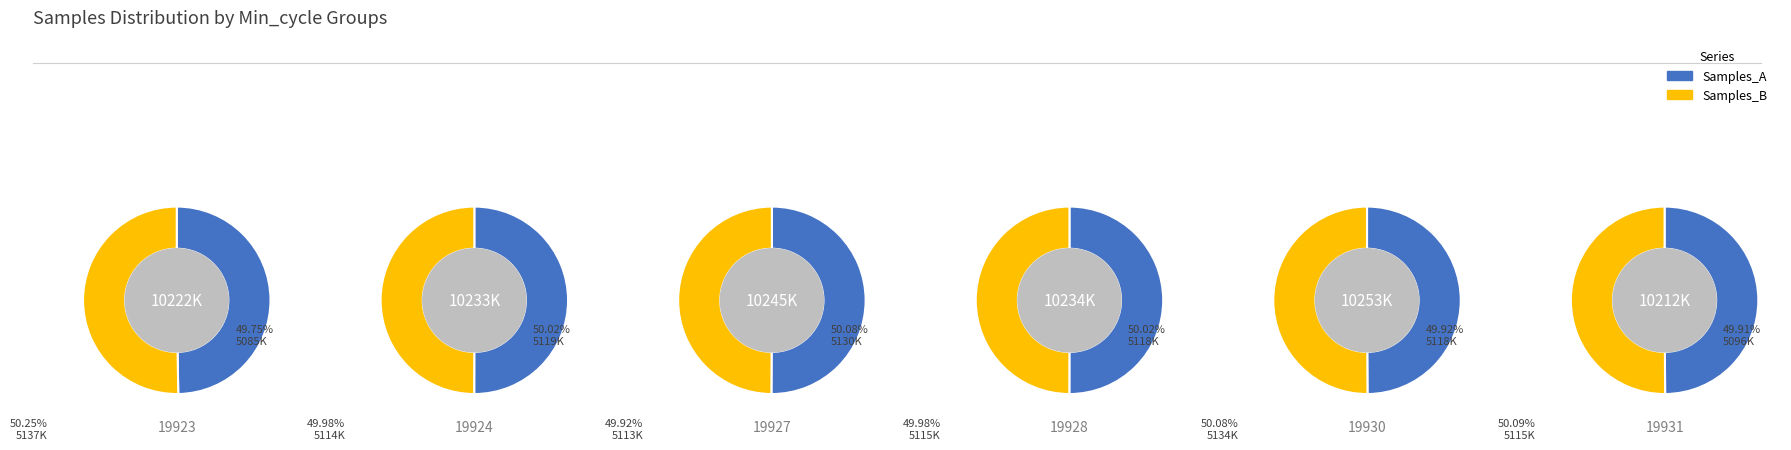

How many segments does this pie chart have?

6